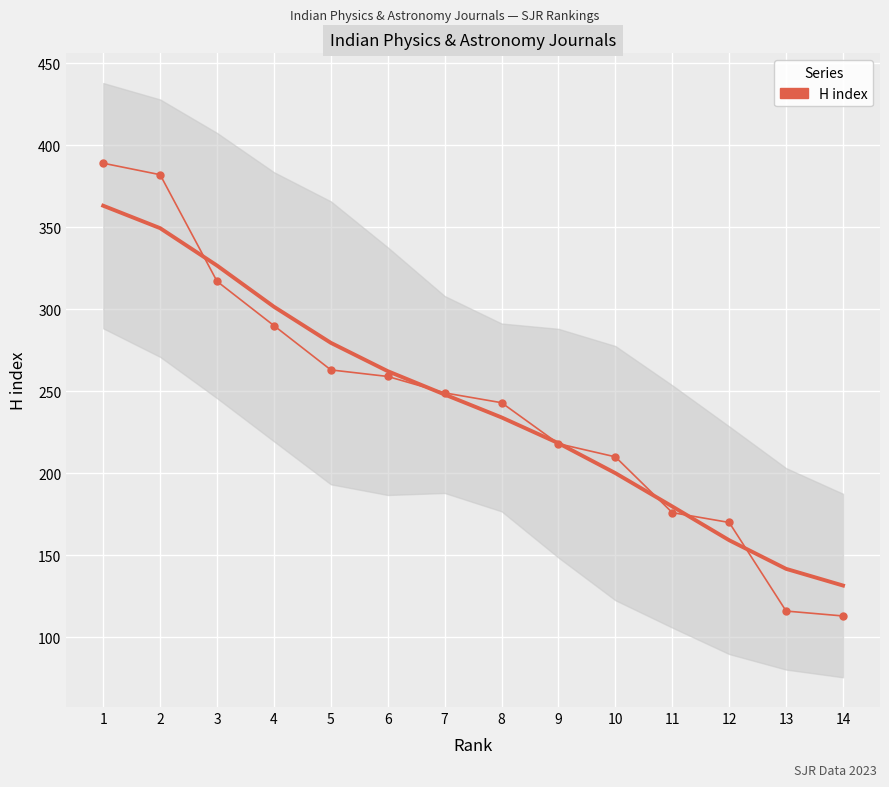

Is it true that the value at 13 is 77?

False